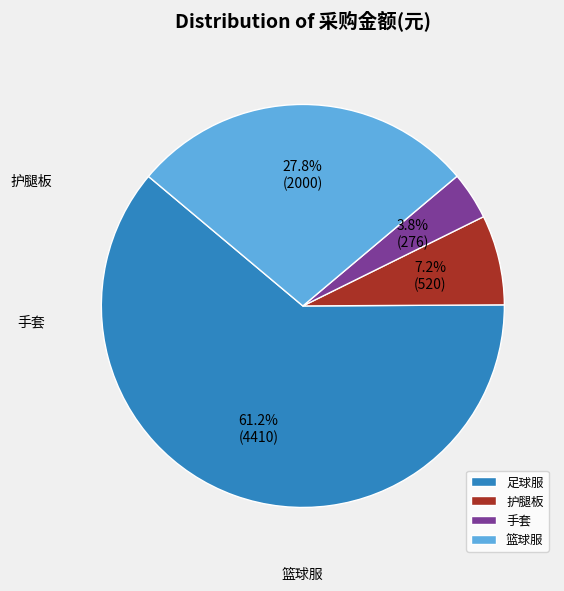

Is there any slice that represents more than half of the pie?

Yes